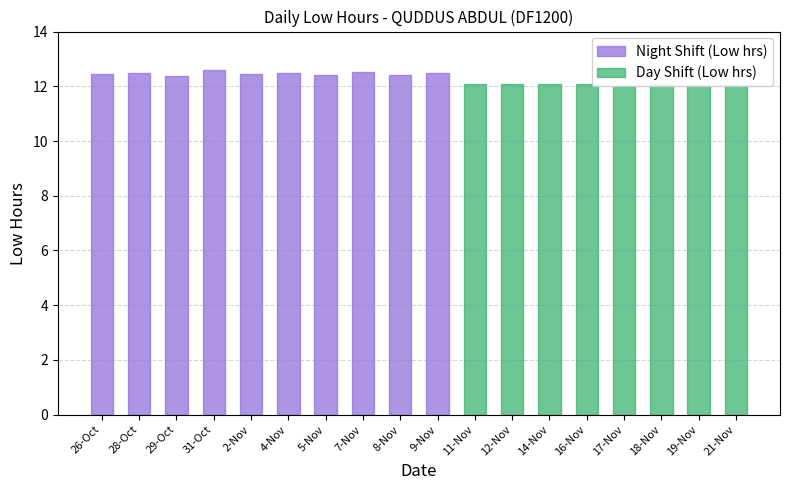

What is the average value of the Night Shift (Low hrs) series?

6.9